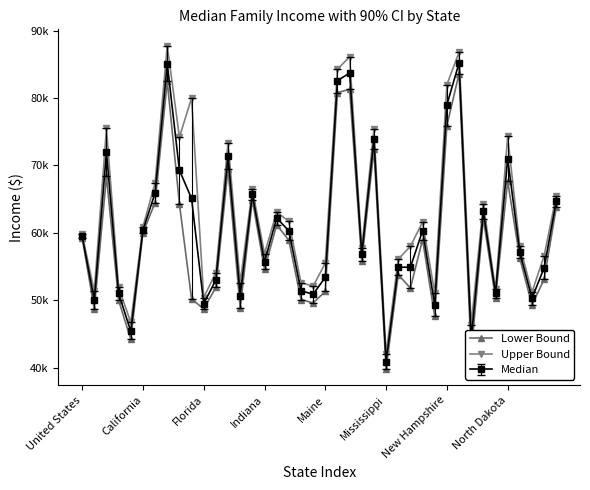

In Lower Bound, how many points are higher than both neighbors (excluding endpoints)?

12